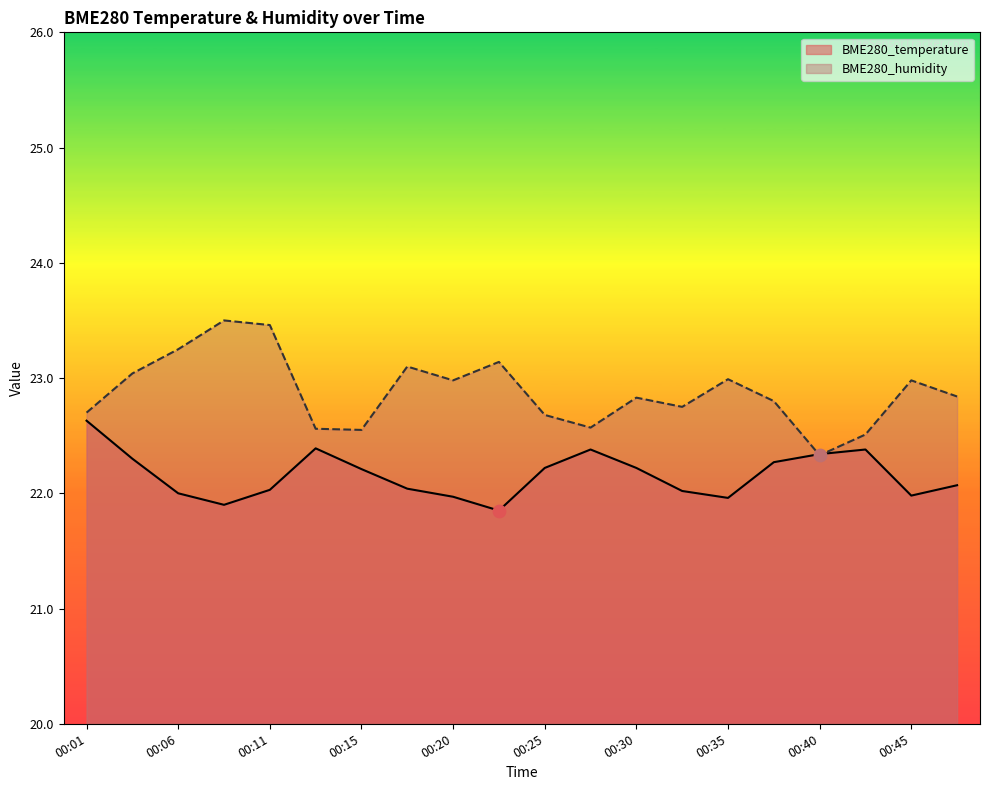

Which series has the largest total across all categories?

BME280_humidity